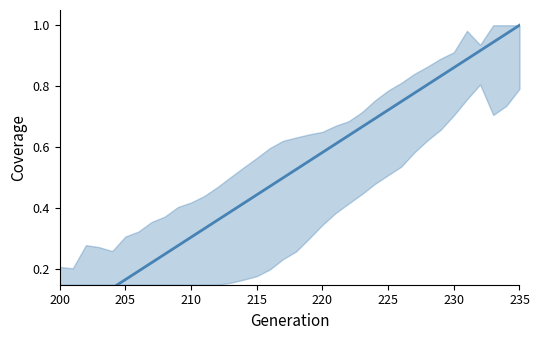

Does the chart have visible grid lines?

No